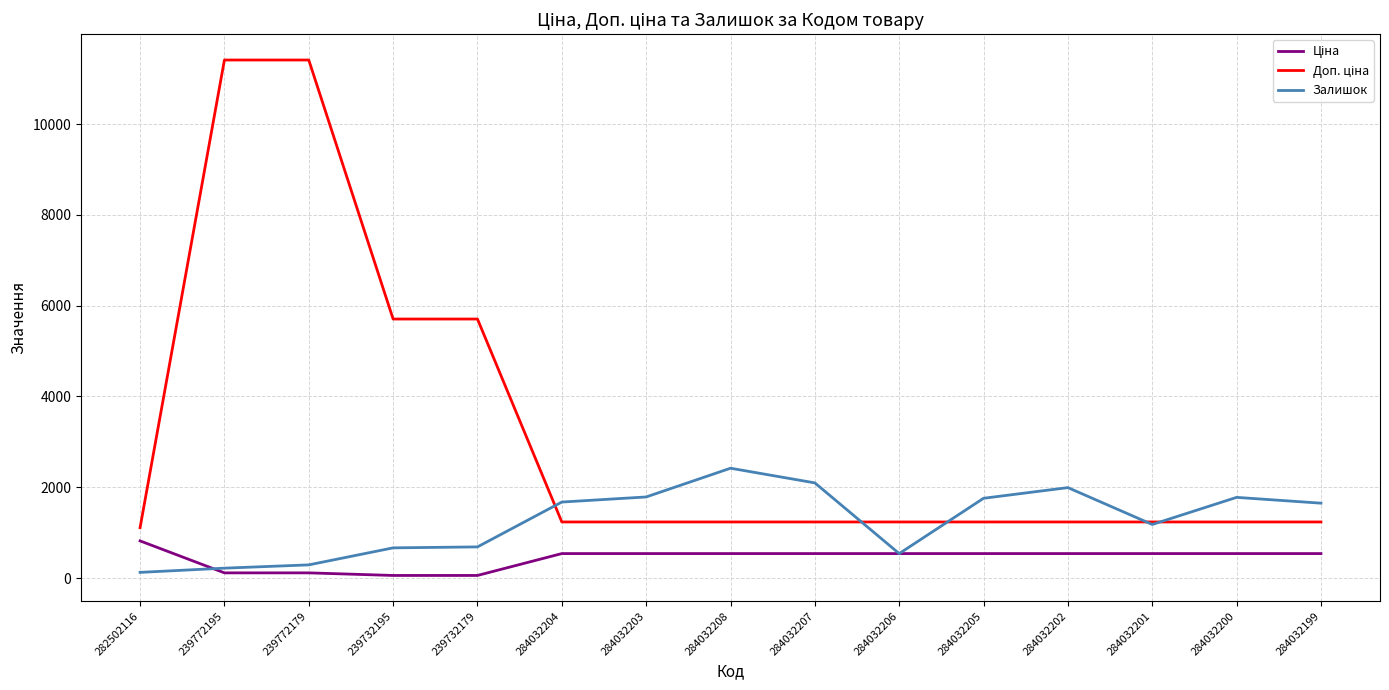

True or false: Залишок has a value of 1175.2 at 284032203.

False